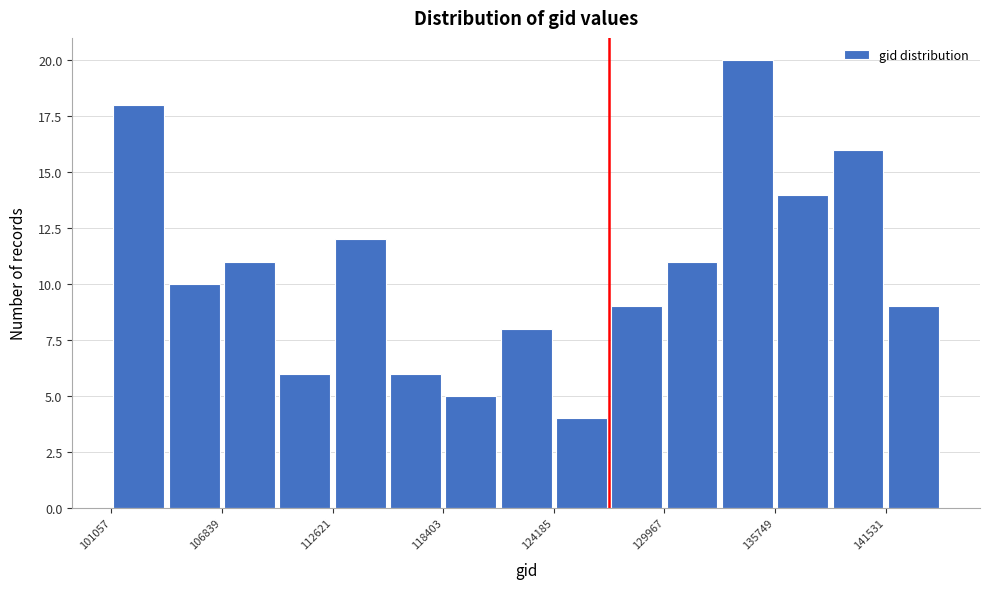

Read against the x-axis, roughly where is the centre of the tallest bar?

134000